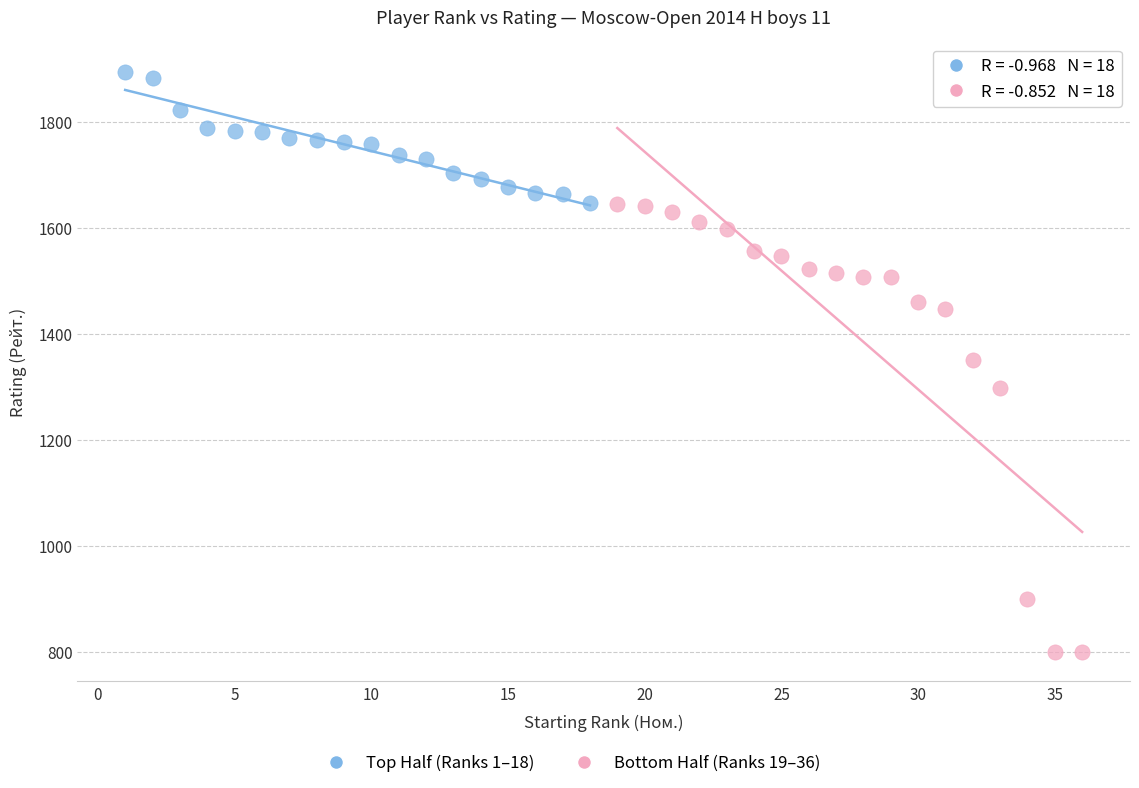

Which series contains the highest Y value?

Top Half (Ranks 1–18)